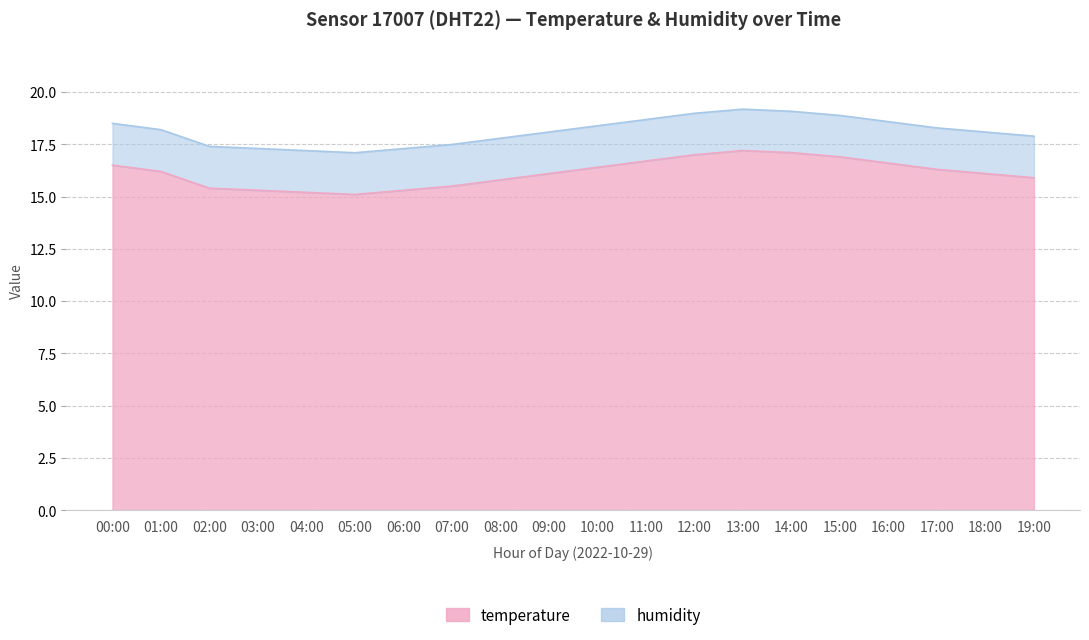

How many categories are shown in the chart?

20